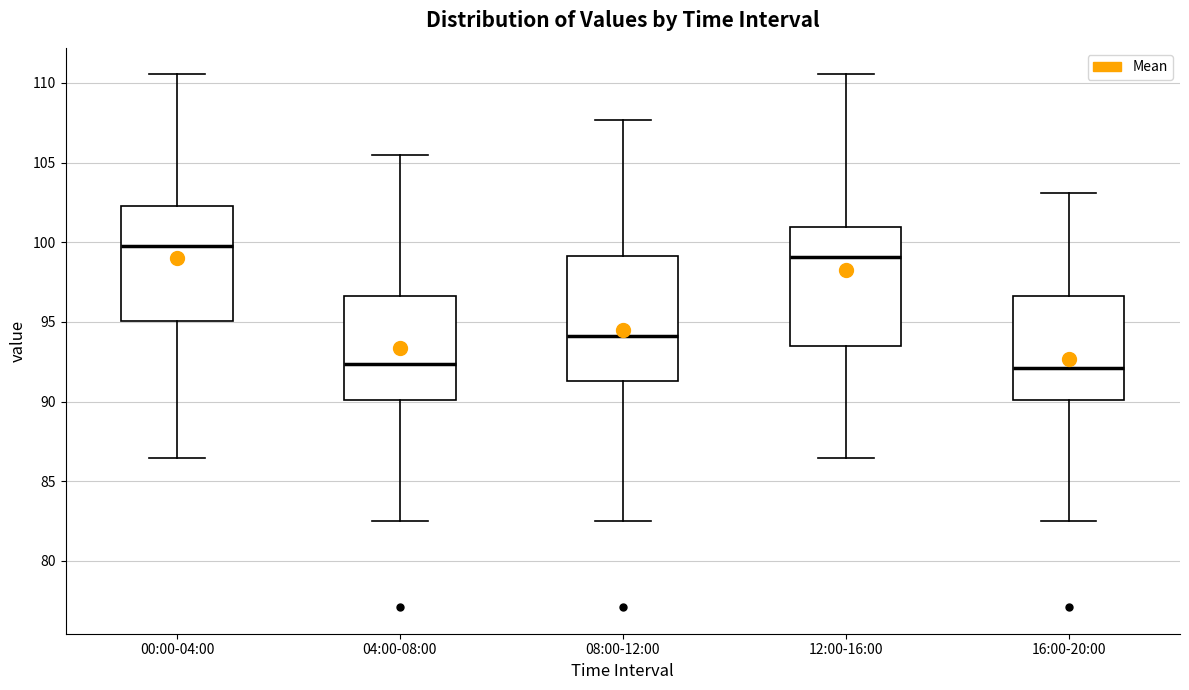

Reading left to right, read every box against the y-axis: the position of its median line, the range the box covers, and the ends of its whiskers. The values are not printed on the chart, so give them approximately, as read against the axis.

00:00-04:00: median 100.0, box 95.0 to 102.5, whiskers 86.5 to 110.5
04:00-08:00: median 92.5, box 90.0 to 96.5, whiskers 82.5 to 105.5
08:00-12:00: median 94.0, box 91.5 to 99.0, whiskers 82.5 to 107.5
12:00-16:00: median 99.0, box 93.5 to 101.0, whiskers 86.5 to 110.5
16:00-20:00: median 92.0, box 90.0 to 96.5, whiskers 82.5 to 103.0